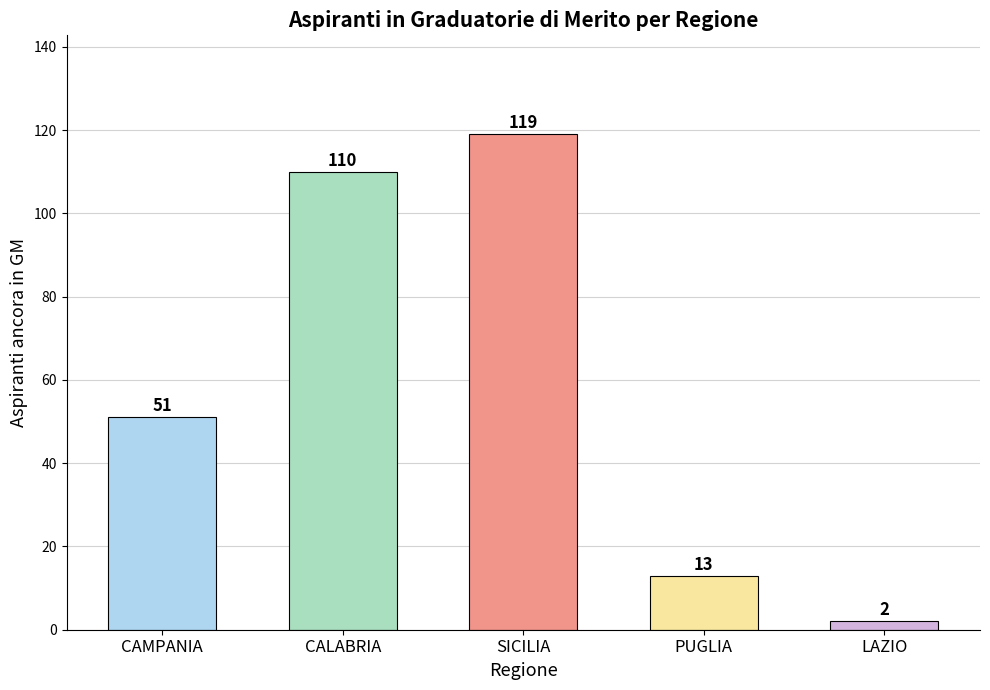

How many categories are shown in the chart?

5